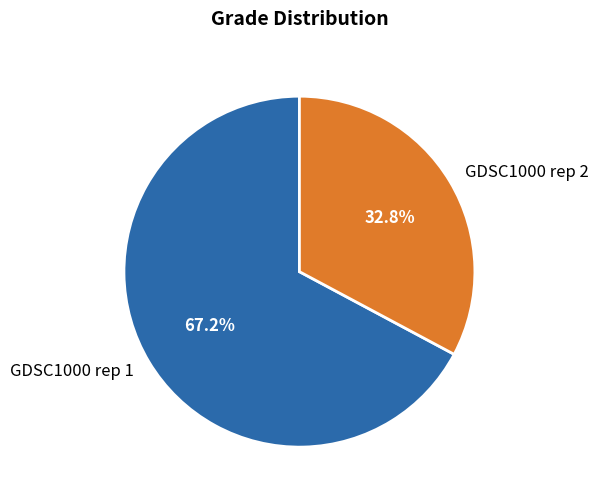

Which category has the smallest portion of the pie?

GDSC1000 rep 2